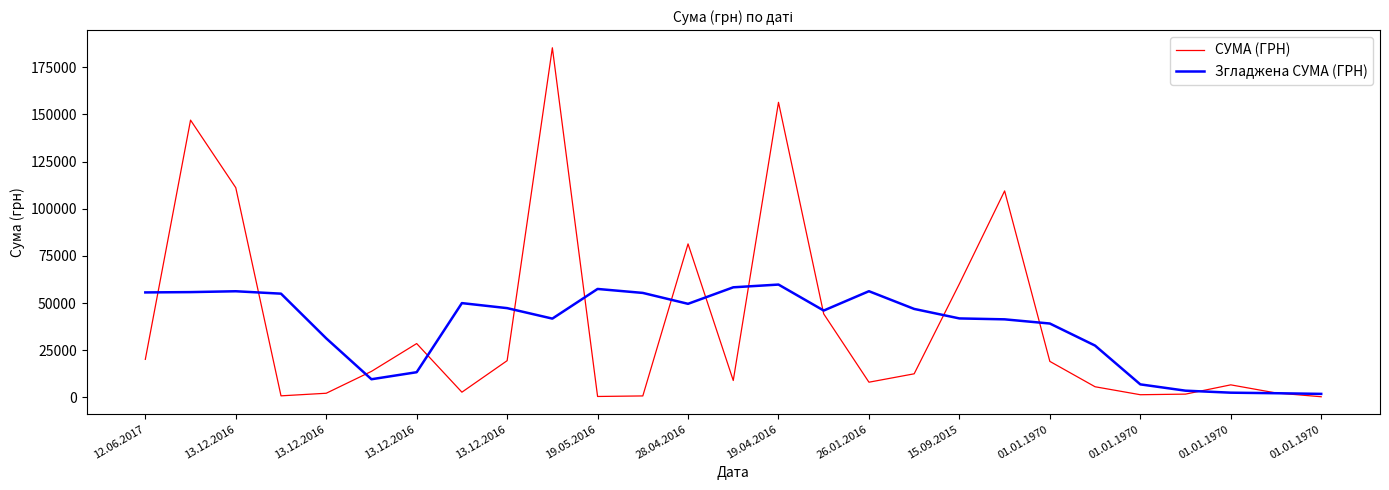

Which series has the widest spread of values?

СУМА (ГРН)